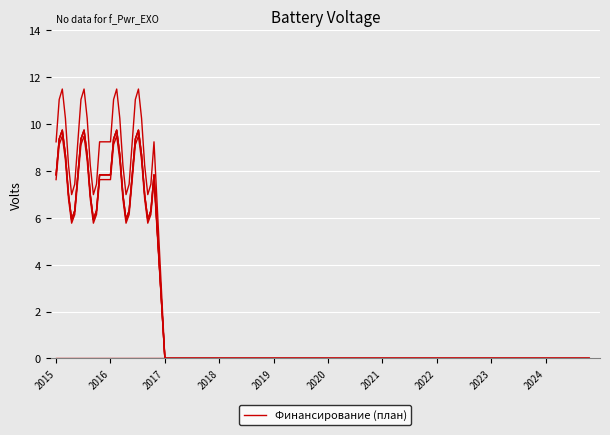

Does the chart have visible grid lines?

Yes